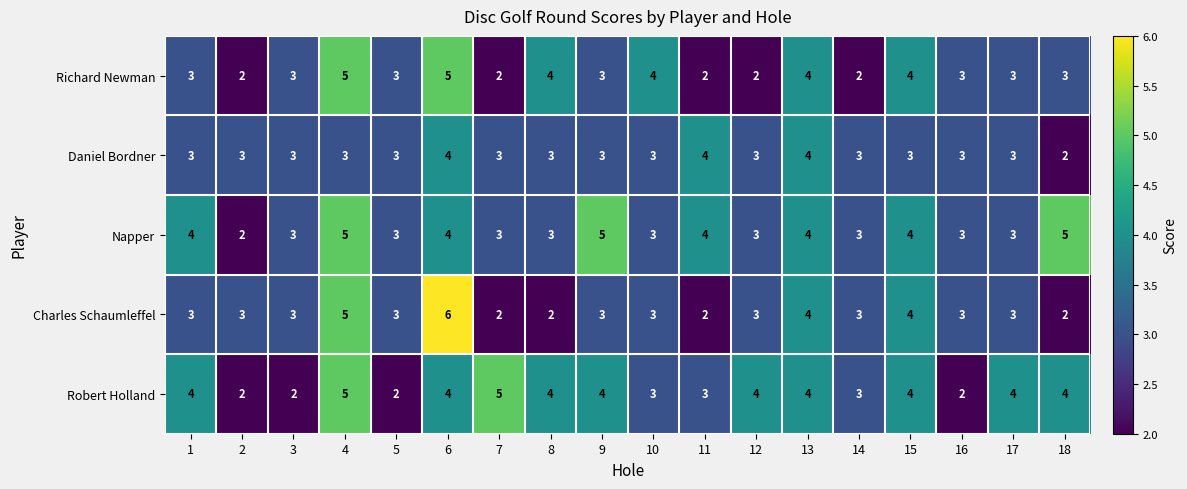

Which category has the highest value across all series?

6